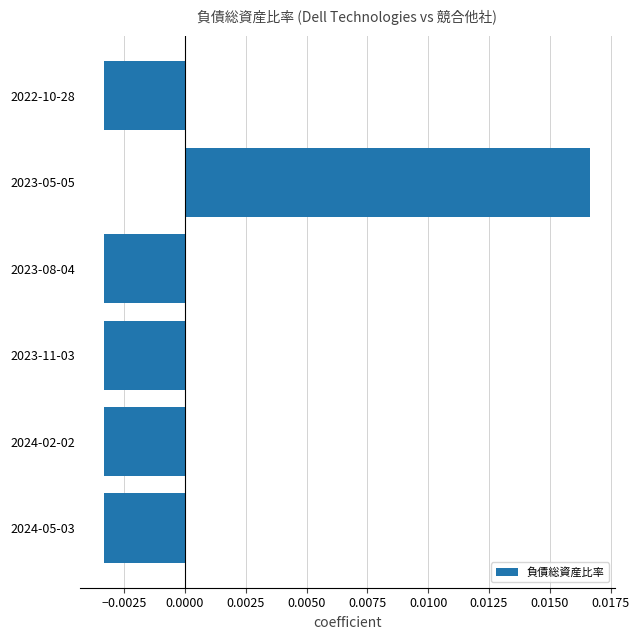

At which category does the chart reach its peak across all series?

2023-05-05